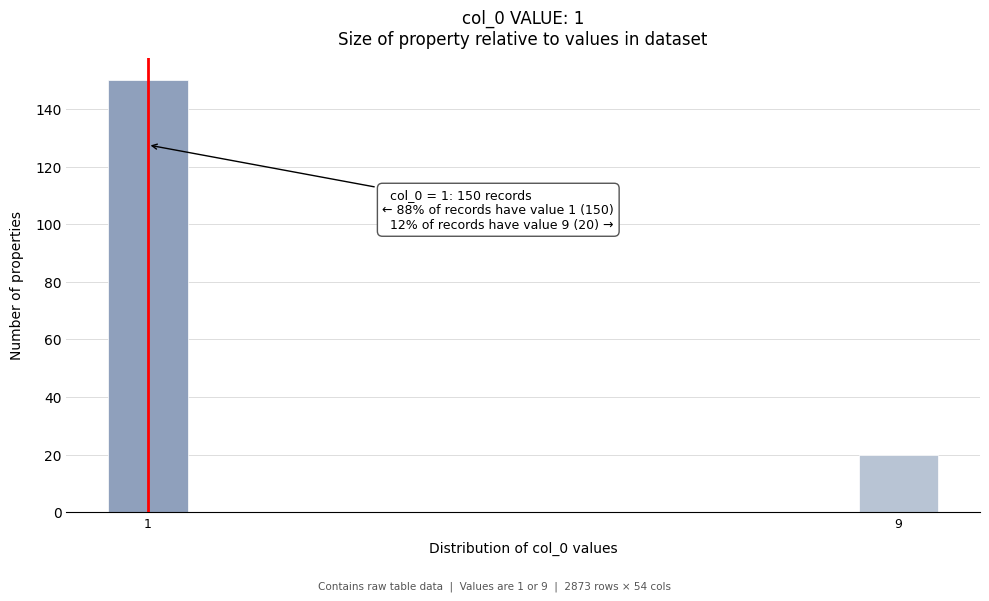

Reading left to right, list all the values displayed in this chart.

150	20